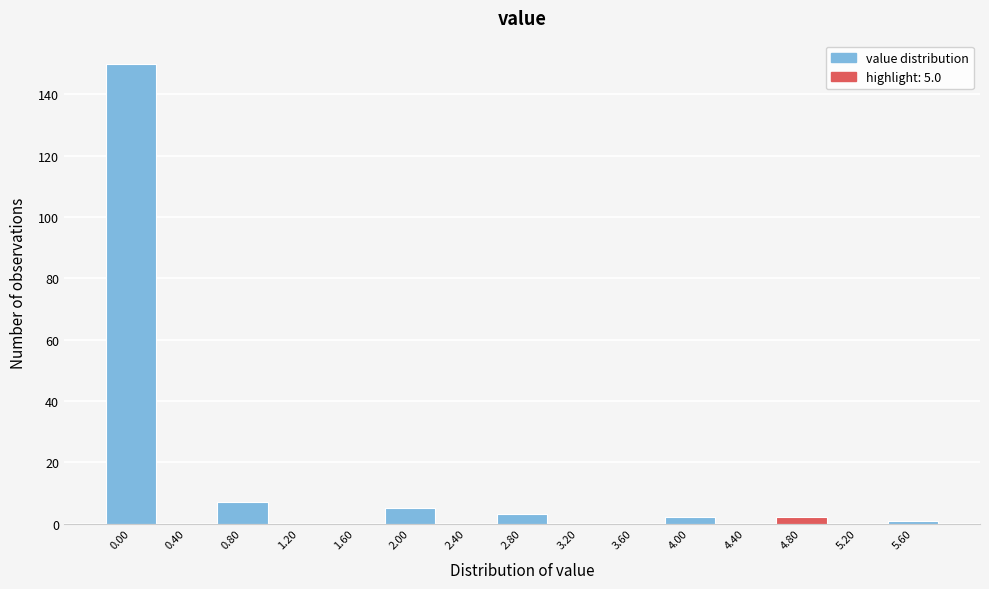

Reading left to right, transcribe all the data shown in this chart.

0.00=150	0.40=0	0.80=7	1.20=0	1.60=0	2.00=5	2.40=0	2.80=3	3.20=0	3.60=0	4.00=2	4.40=0	4.80=2	5.20=0	5.60=1